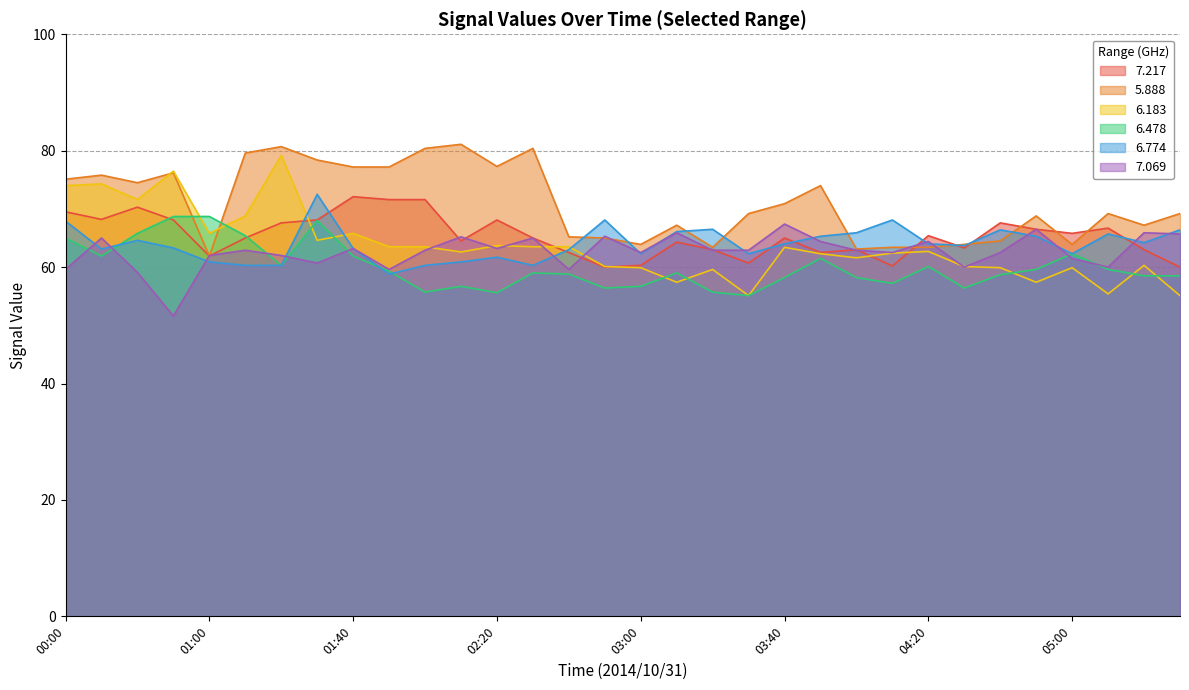

How many data points in 6.774 are above 64?

14